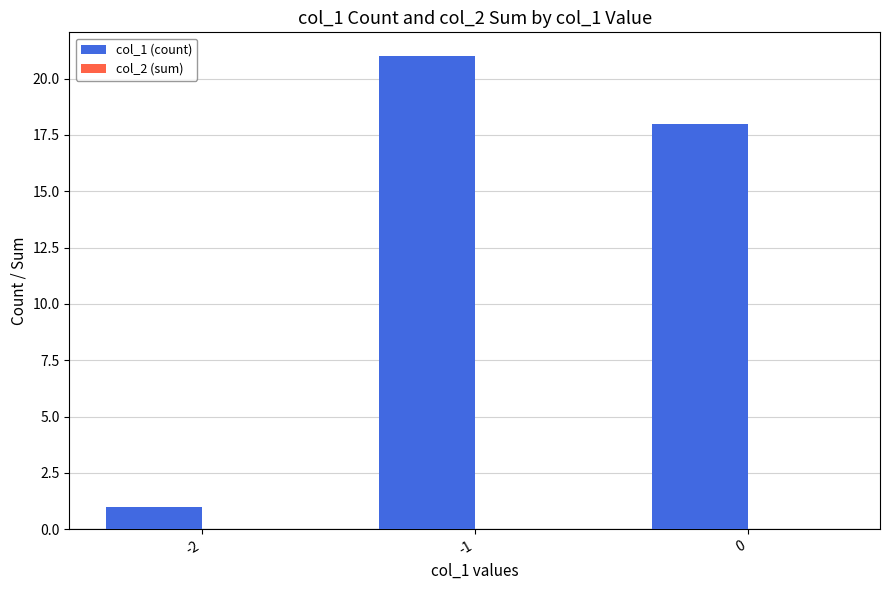

List the labels in order of value, largest first.

-1, 0, -2